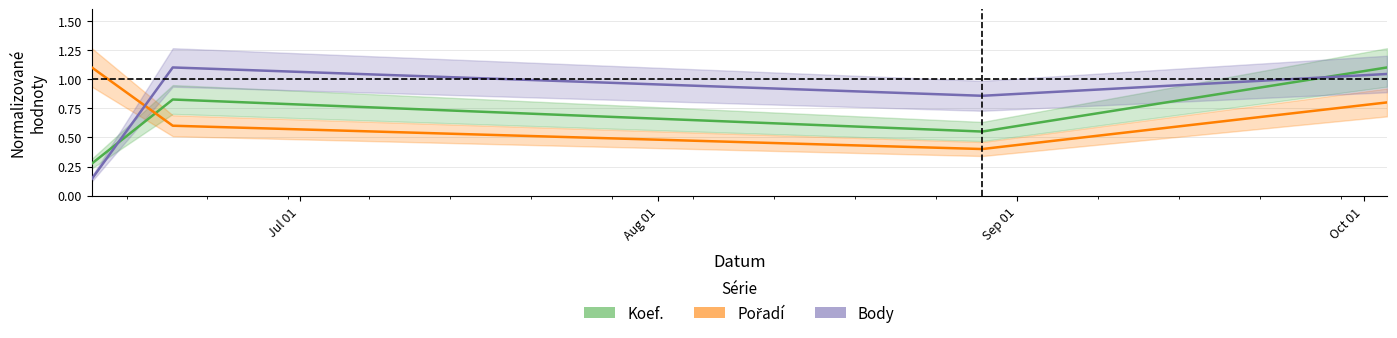

True or false: Body has more than 2 interior local peaks.

False